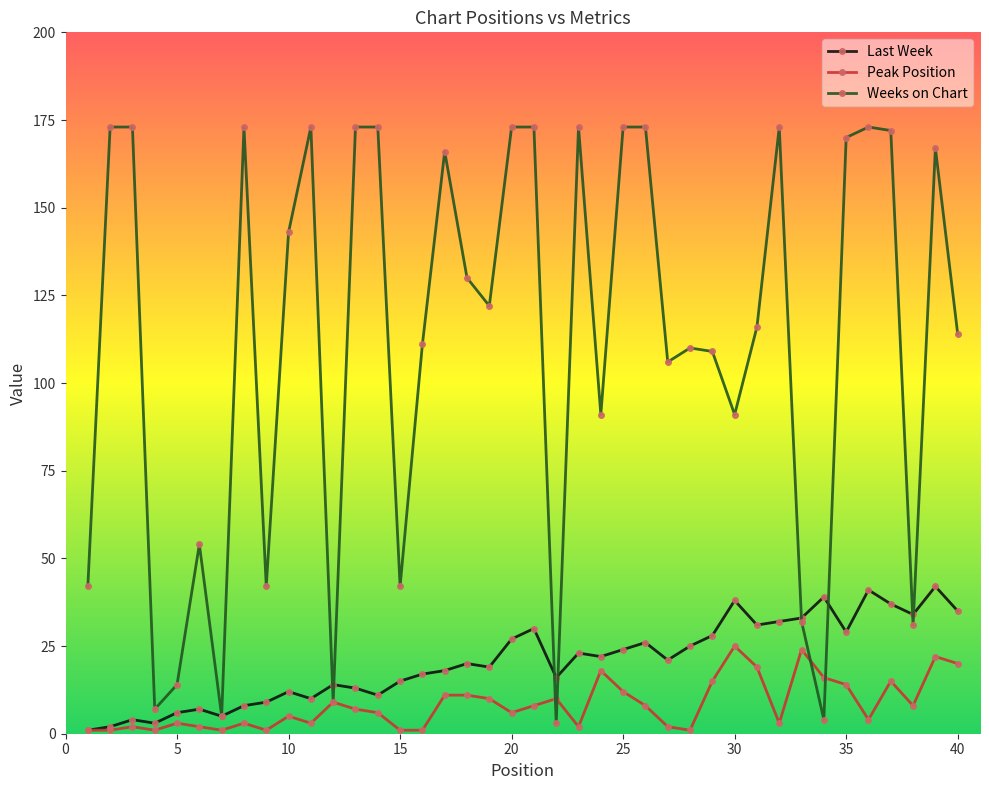

How many lines are shown in the chart?

3